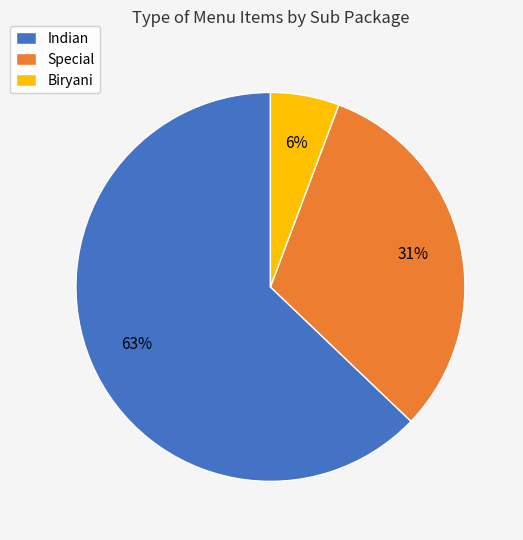

Does Indian account for over 50% of the chart?

Yes